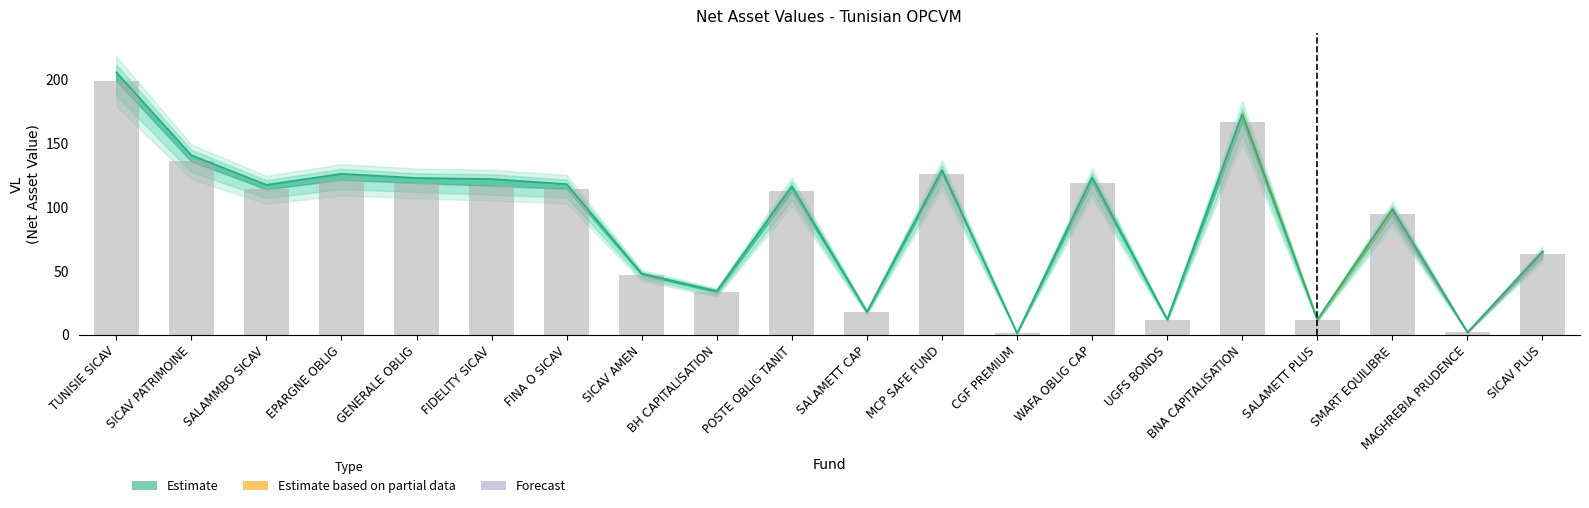

What is the label of the 5th bar from the right?

BNA CAPITALISATION